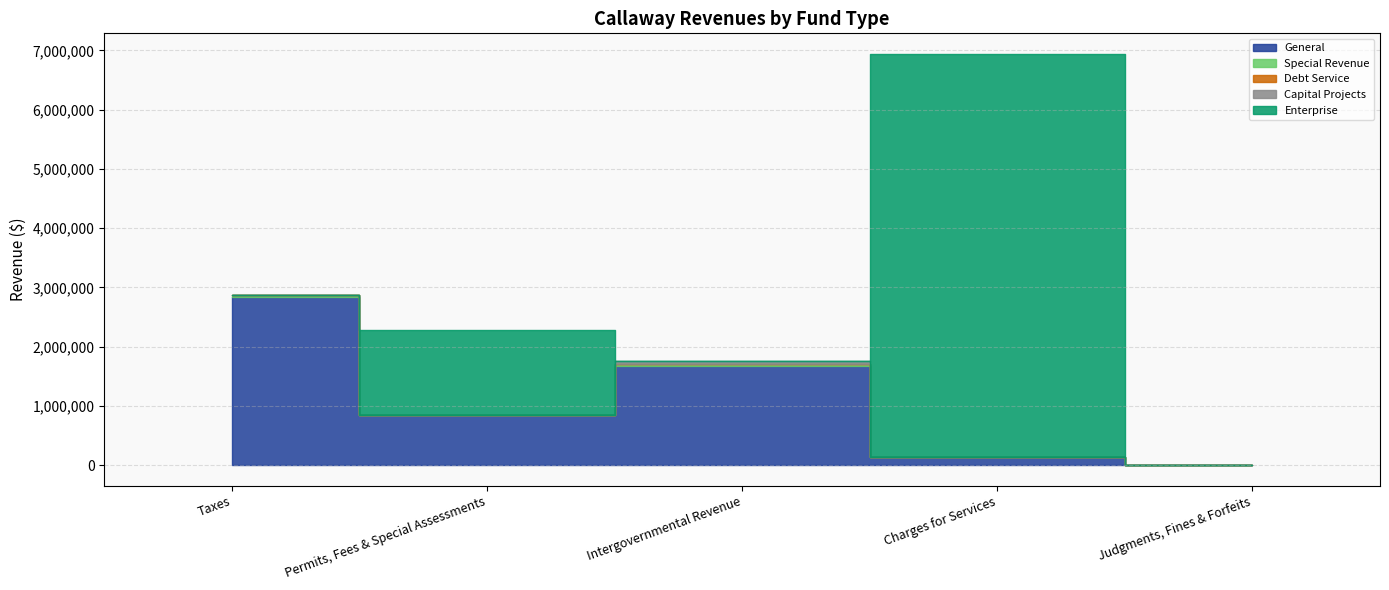

At which label does General first exceed 848469?

Taxes